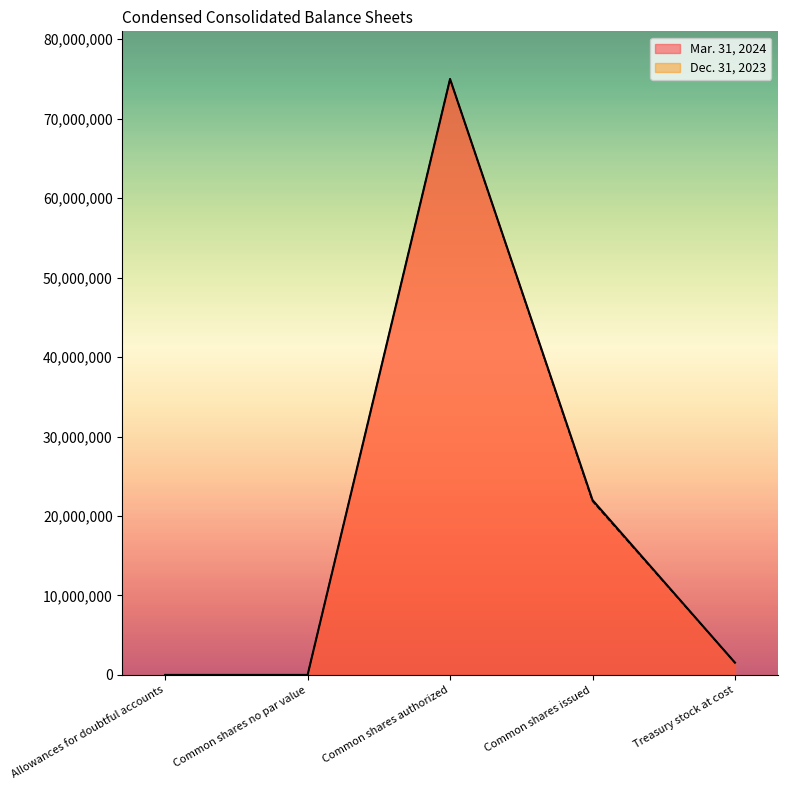

True or false: Dec. 31, 2023 has a value of 21853477 at Common shares issued.

True